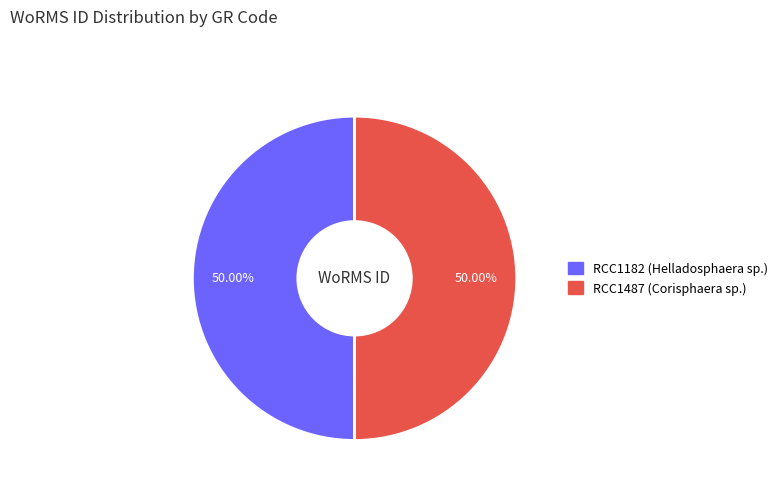

Approximately how many times larger is the value at RCC1182 (Helladosphaera sp.) compared to RCC1487 (Corisphaera sp.)?

1.0